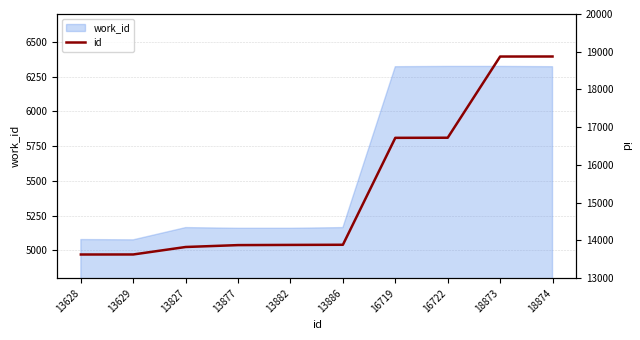

Is it true that the value at 13827 is 8545?

False